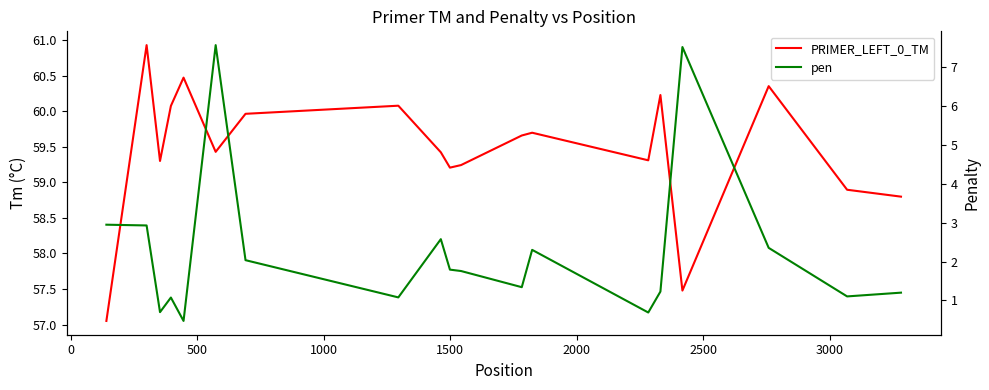

Is the value of pen at 10 greater than the value of PRIMER_LEFT_0_TM at 11?

No